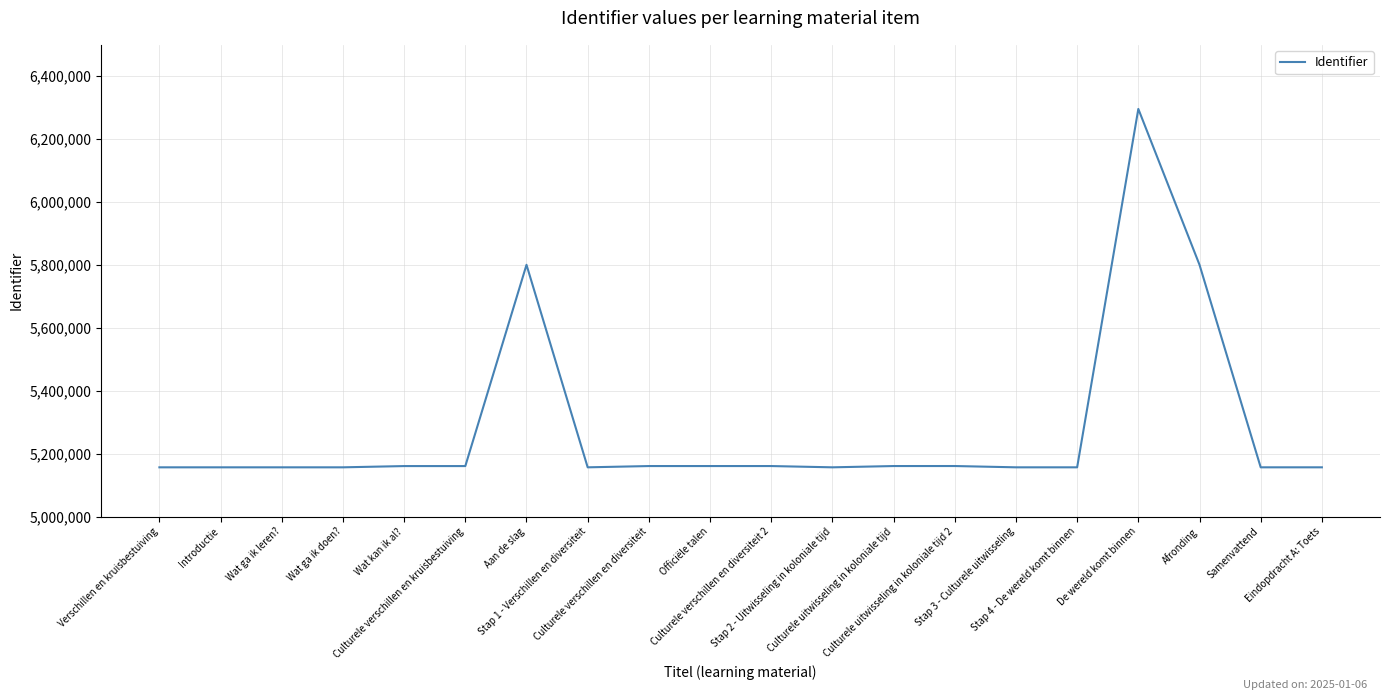

What is the minimum value shown in the chart?

5156401